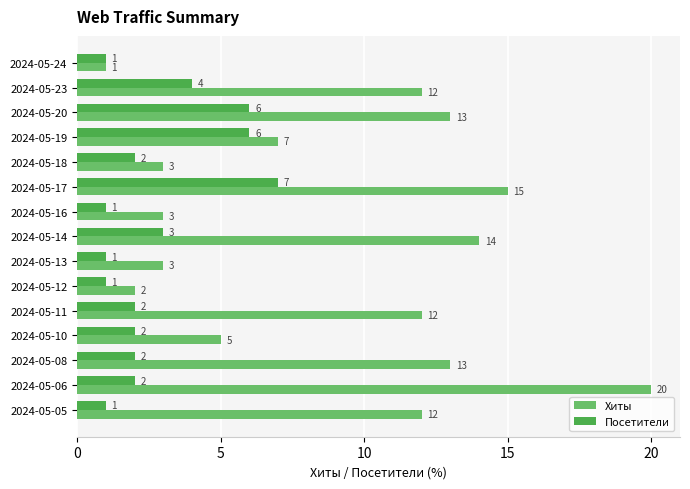

How many values in the Посетители series are below 2?

5